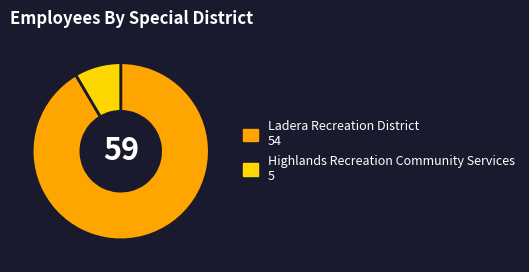

Which has a higher value, Ladera Recreation District or Highlands Recreation Community Services?

Ladera Recreation District